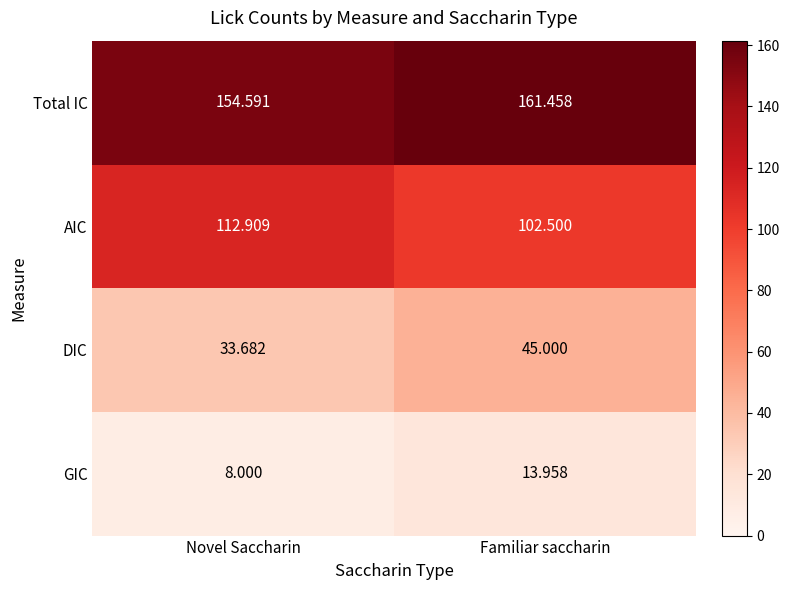

Between Novel Saccharin and Familiar saccharin, which series saw the biggest shift?

DIC